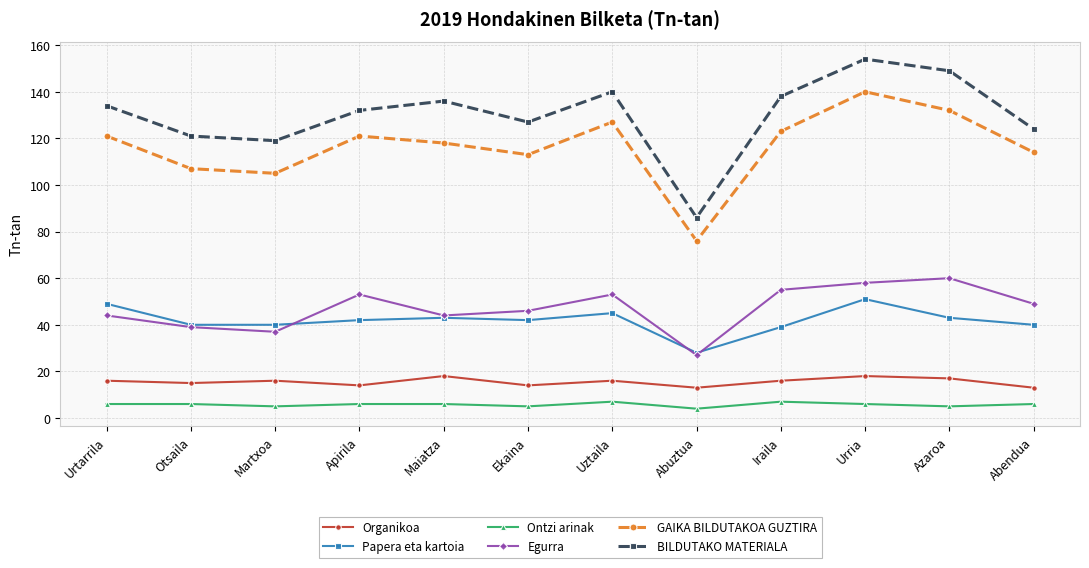

Rank the series by their maximum value, from highest to lowest.

BILDUTAKO MATERIALA, GAIKA BILDUTAKOA GUZTIRA, Egurra, Papera eta kartoia, Organikoa, Ontzi arinak